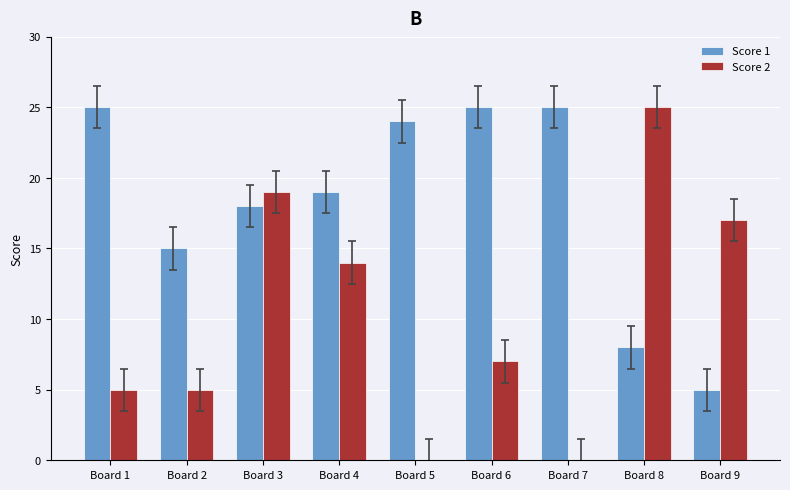

Where is Score 2 nearest to the value 12?

Board 4